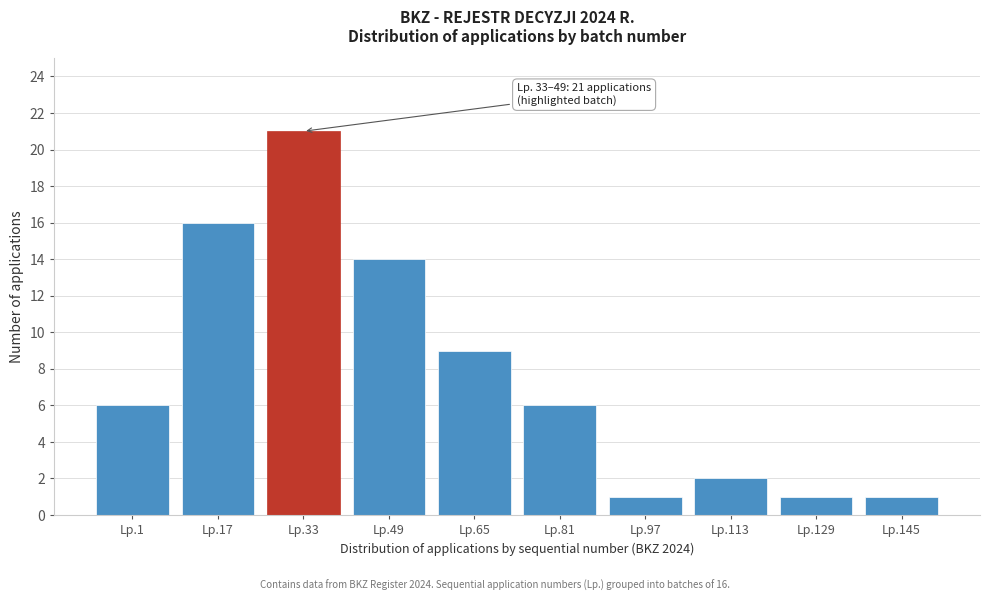

Reading left to right, list all the values displayed in this chart.

Lp.1=6	Lp.17=16	Lp.33=21	Lp.49=14	Lp.65=9	Lp.81=6	Lp.97=1	Lp.113=2	Lp.129=1	Lp.145=1